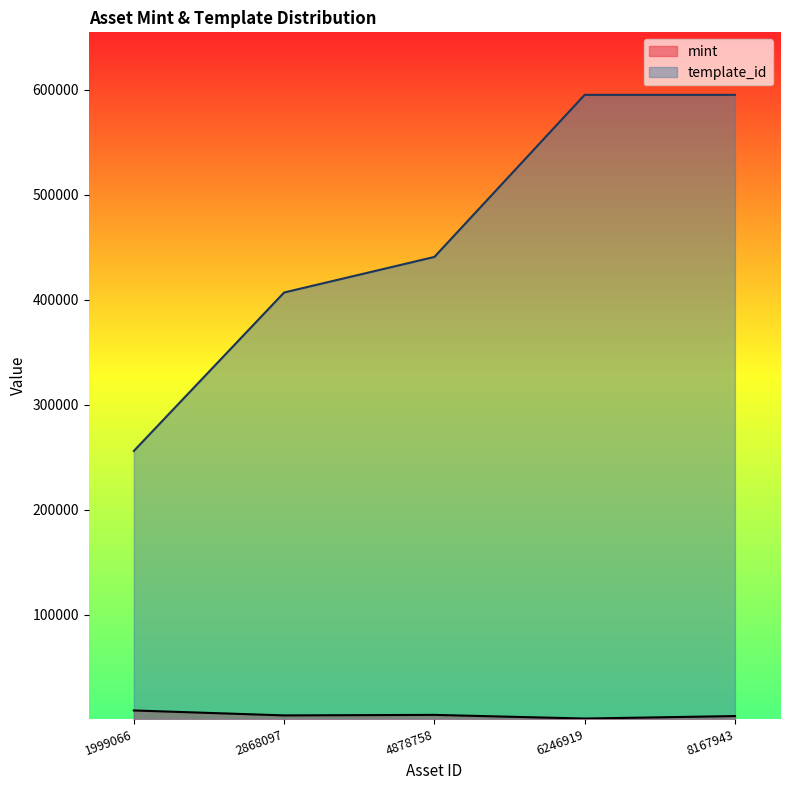

True or false: mint and template_id cross at least once.

False